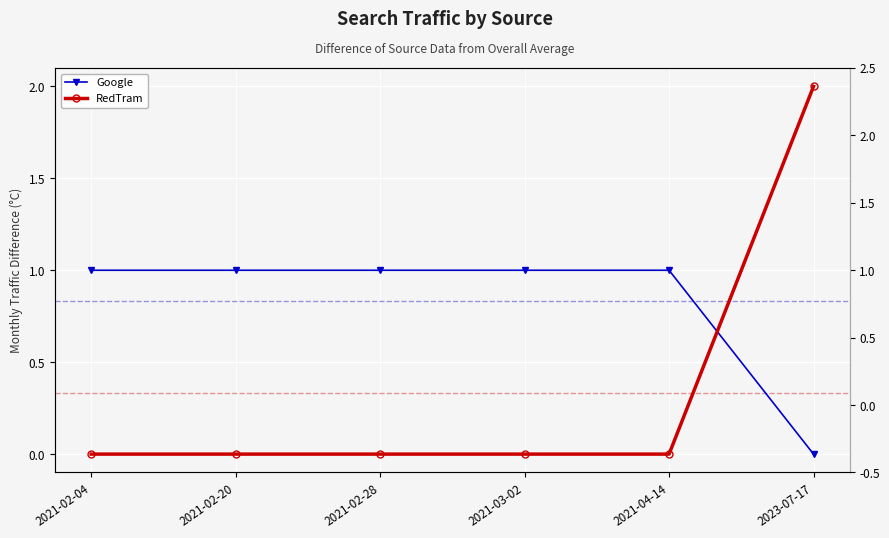

At how many categories does at least one series exceed 1?

1